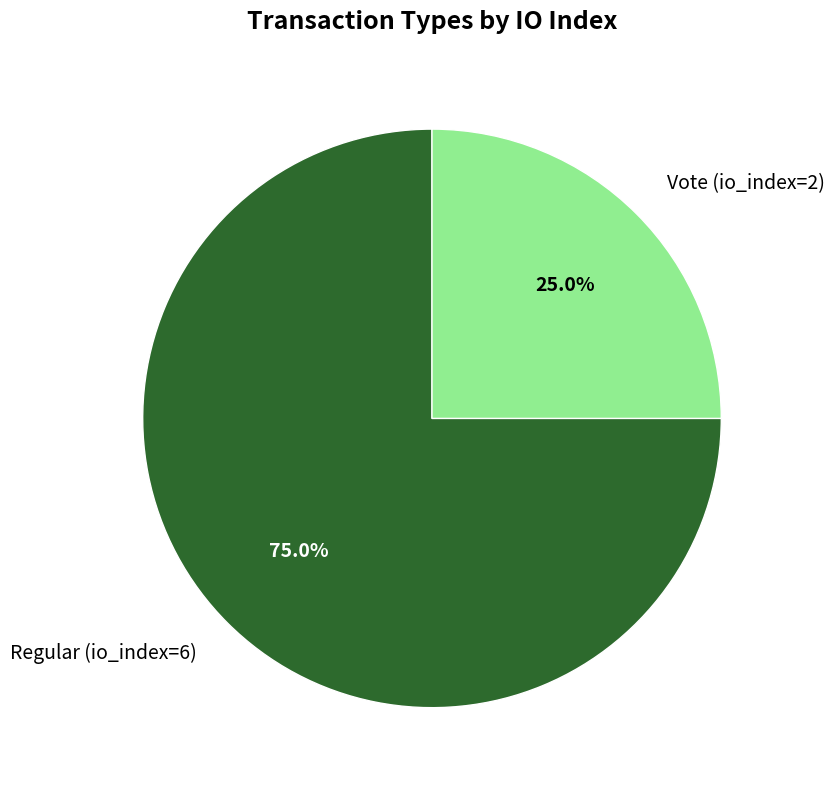

Rank the categories by value from lowest to highest.

Vote (io_index=2), Regular (io_index=6)